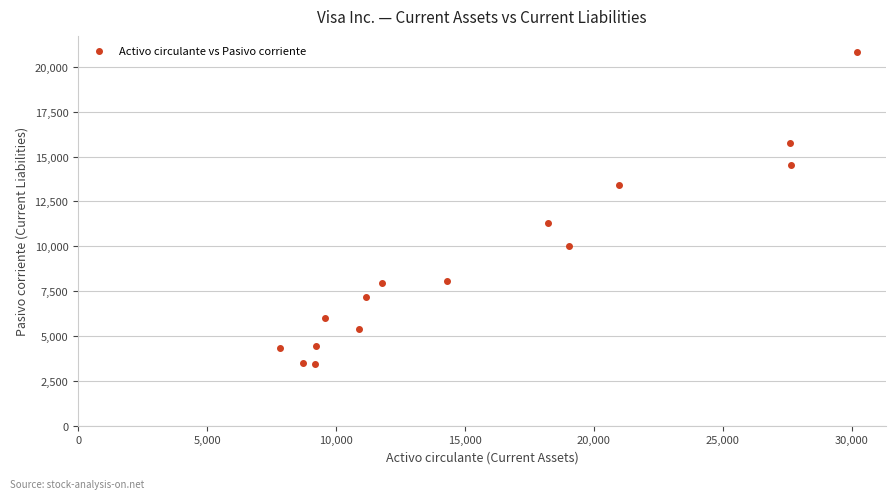

What is the range of Y values (max minus min)?

17402